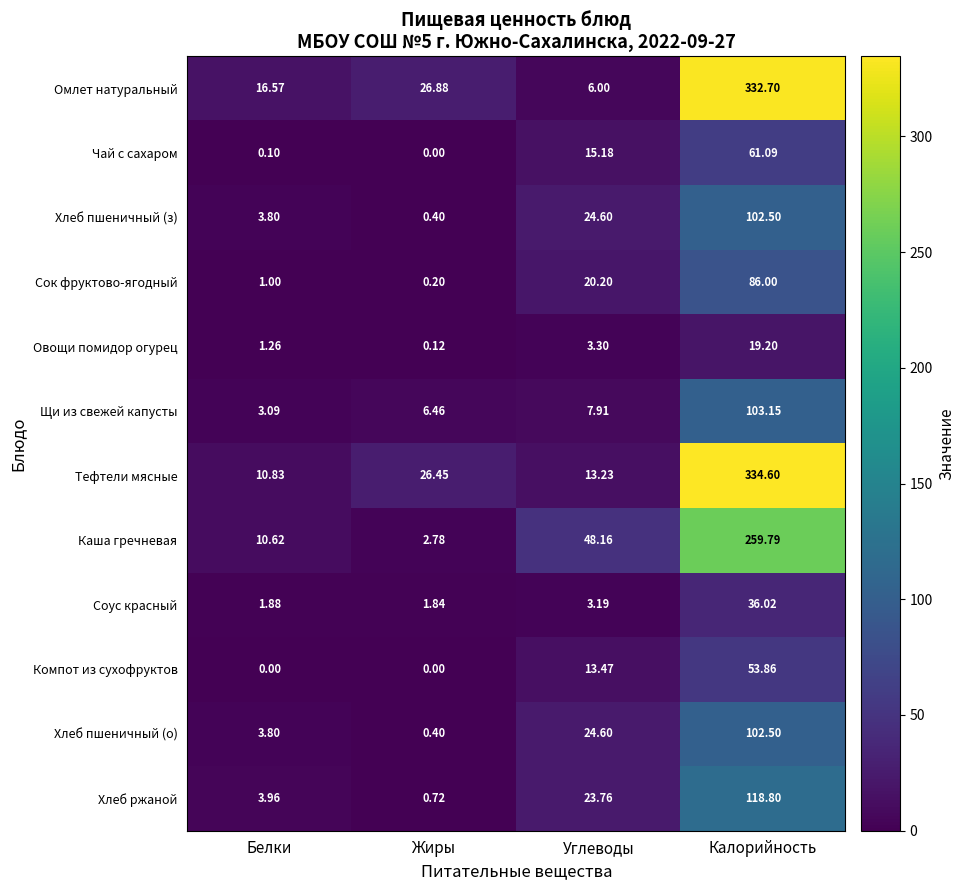

At which label is Хлеб пшеничный (о) closest to 51?

Углеводы